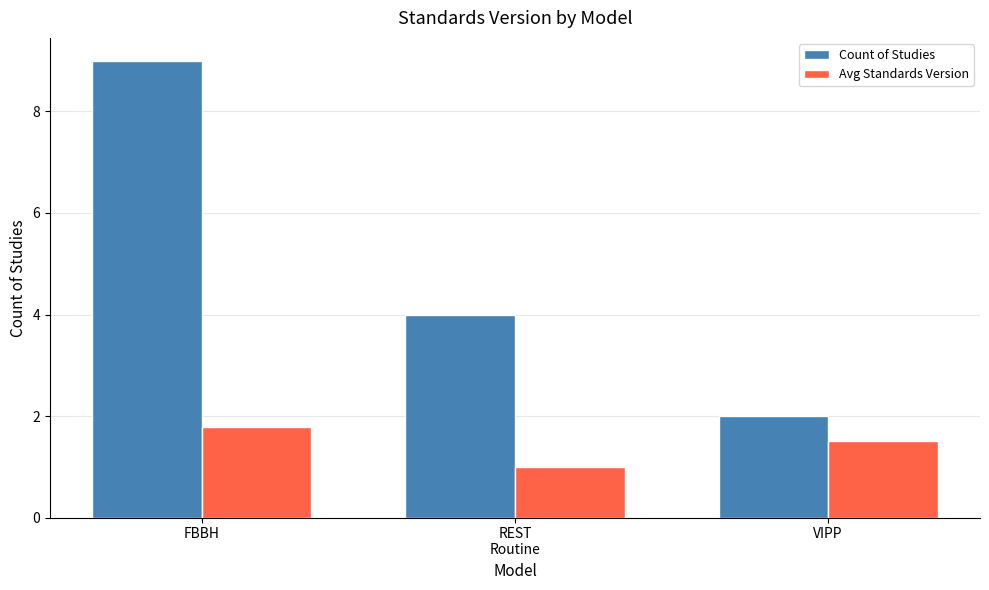

How many bars are there in total?

6